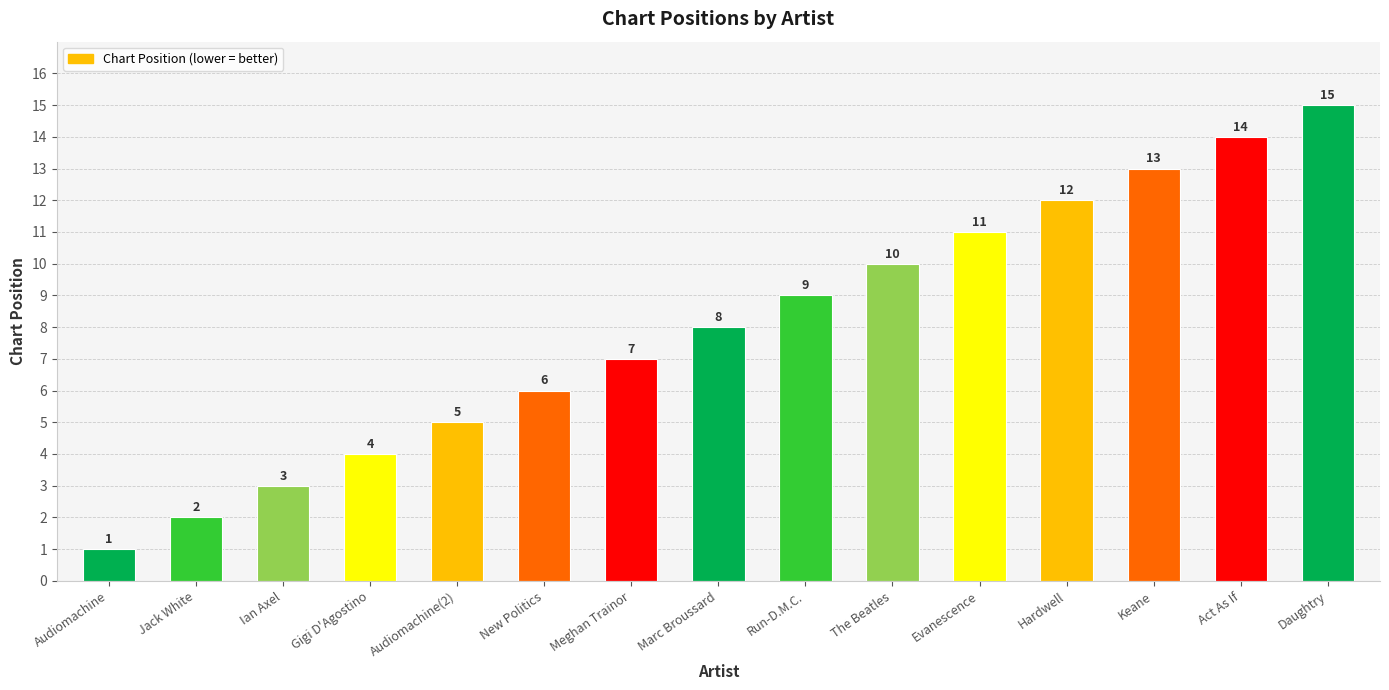

The chart shows a value of 14 at Act As If. True or false?

True